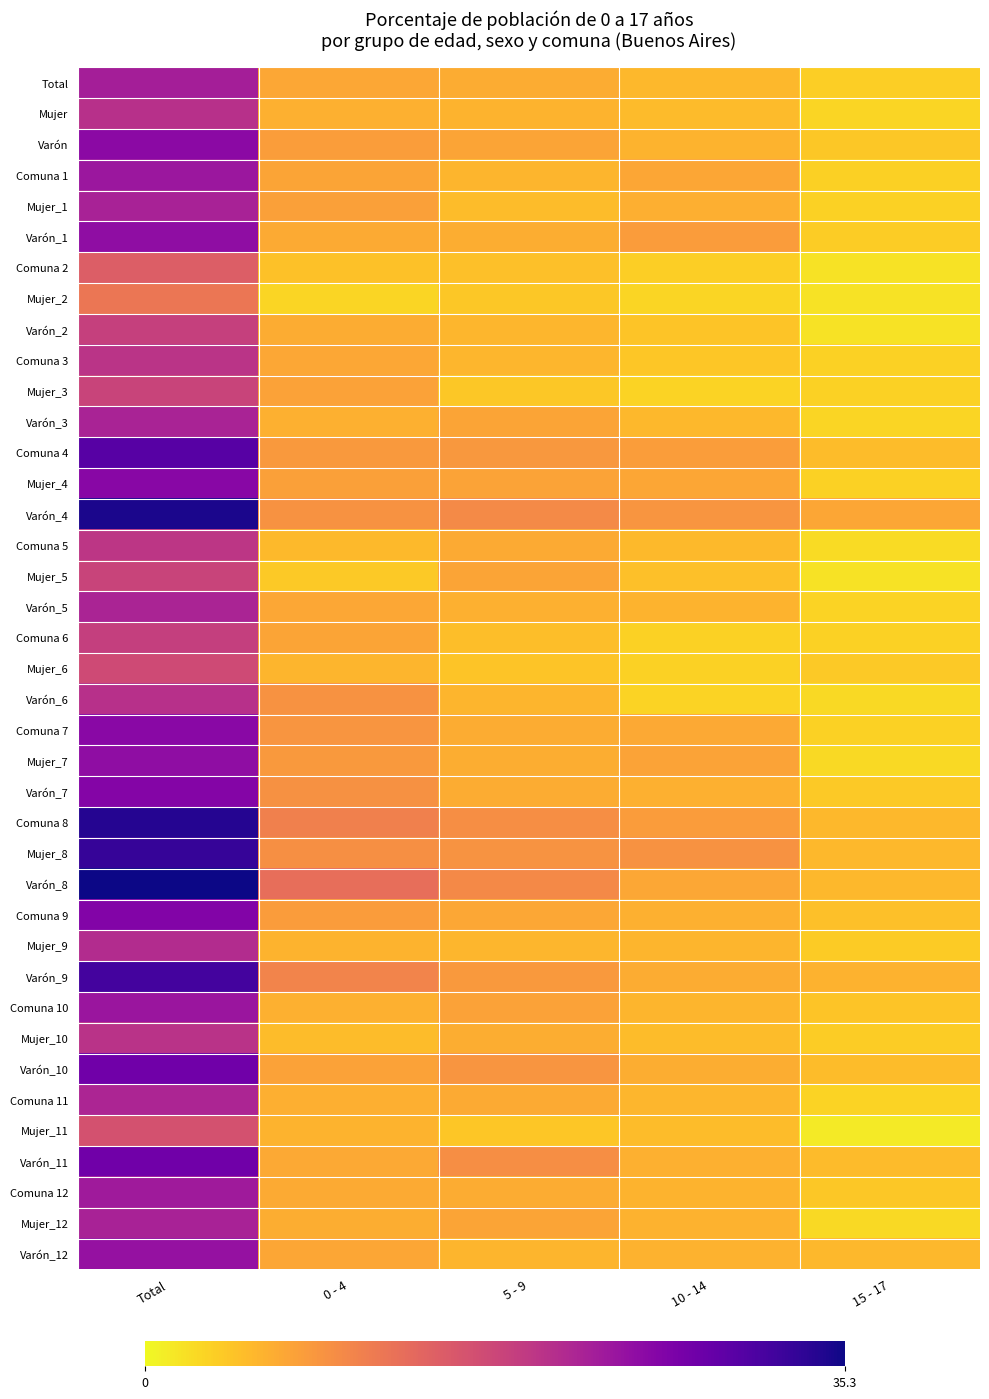

What is the total value across all series at Total?

911.6